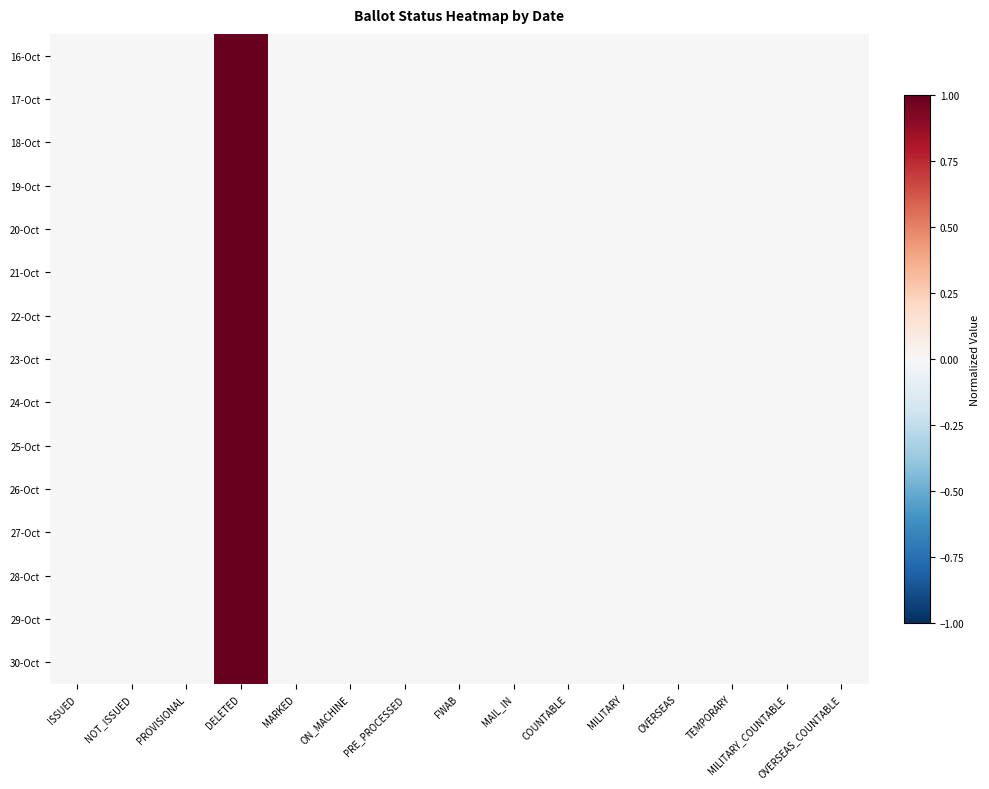

Between NOT_ISSUED and DELETED, which series saw the biggest shift?

16-Oct